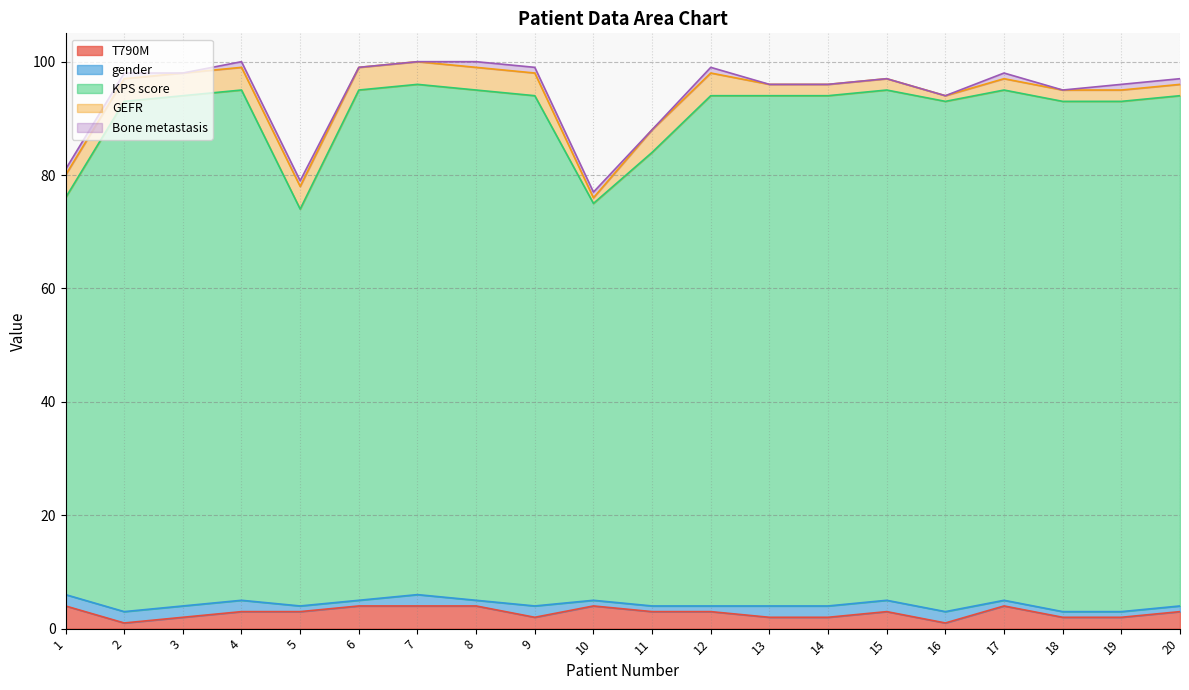

What is the total value across all series at 16?

94